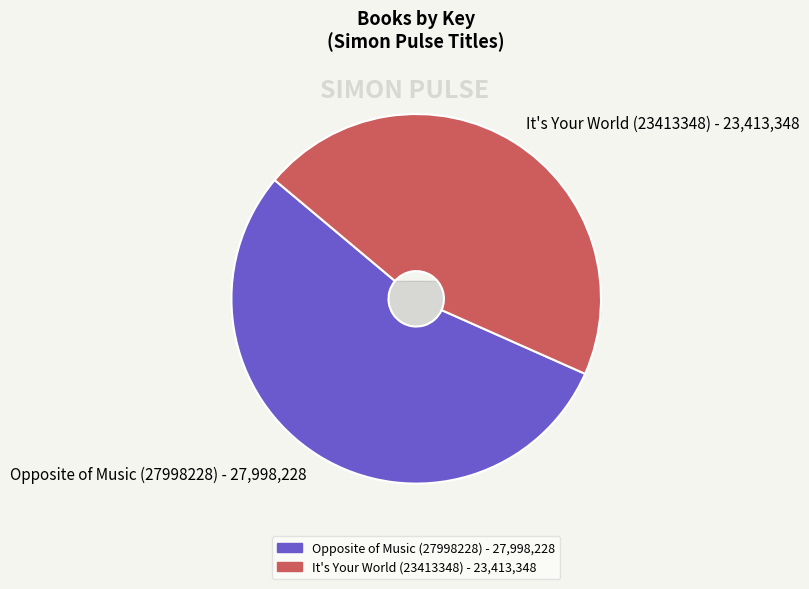

To the nearest percent, what portion does It's Your World (23413348) represent?

46%